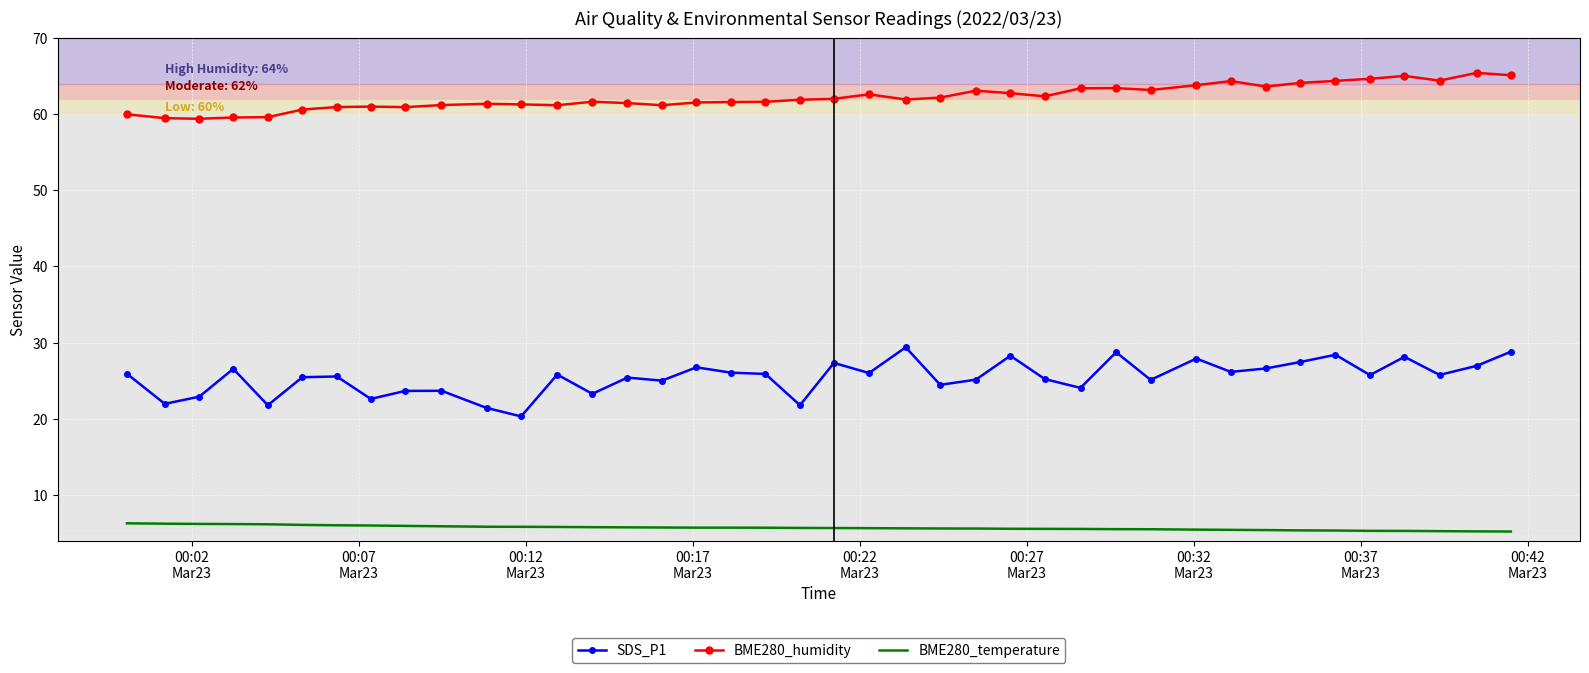

What is the minimum value shown in the chart?

5.2